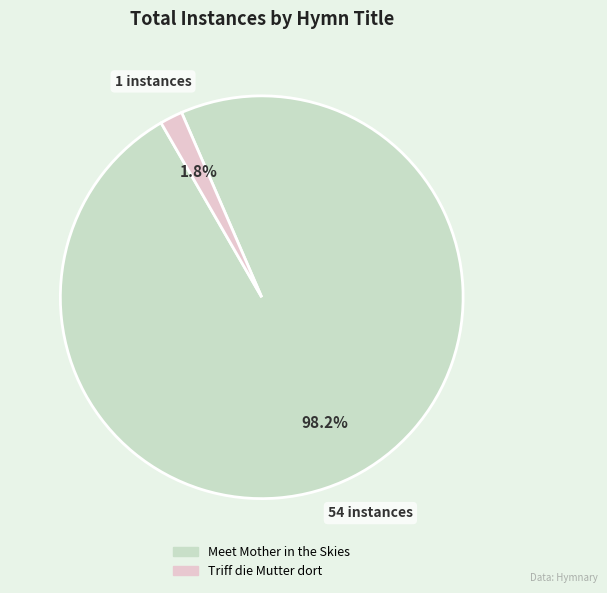

Rank the categories by value from highest to lowest.

Meet Mother in the Skies, Triff die Mutter dort